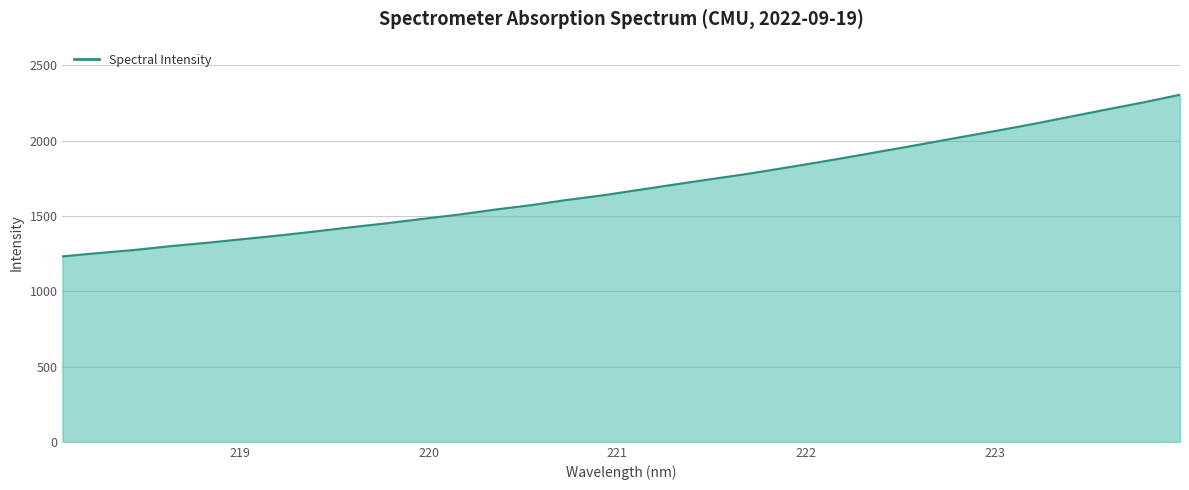

What is the smallest value displayed?

1231.6